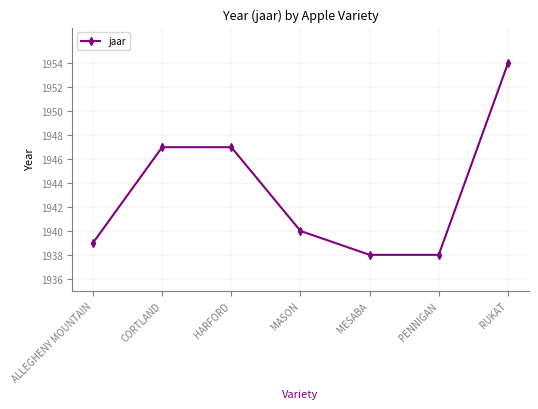

Is it true that the value at ALLEGHENY MOUNTAIN is 1128?

False